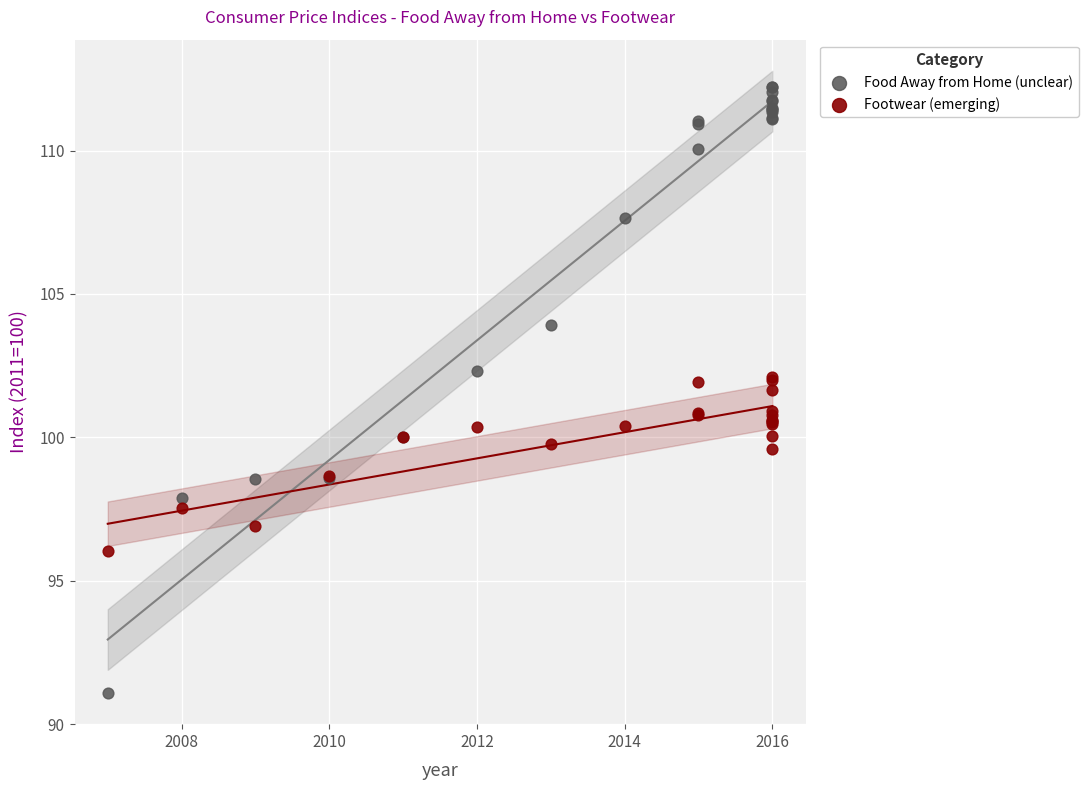

Which series has the largest Y range (max minus min)?

Food Away from Home (unclear)